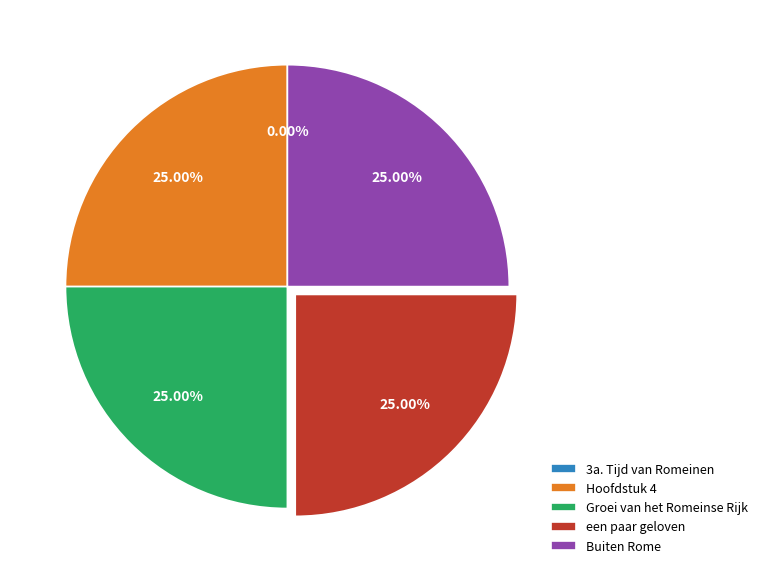

Approximately how many times larger is the value at Groei van het Romeinse Rijk compared to Hoofdstuk 4?

1.0